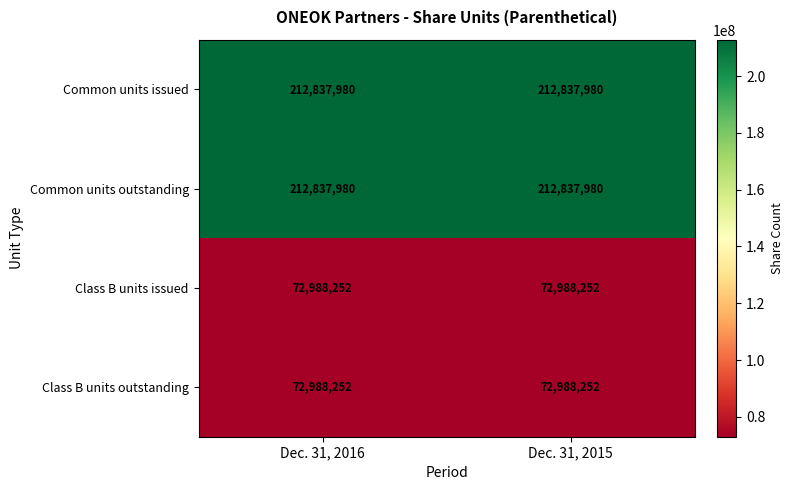

Reading right to left, what are all the values shown in this chart?

Common units issued: Dec. 31, 2015=212837980	Dec. 31, 2016=212837980
Common units outstanding: Dec. 31, 2015=212837980	Dec. 31, 2016=212837980
Class B units issued: Dec. 31, 2015=72988252	Dec. 31, 2016=72988252
Class B units outstanding: Dec. 31, 2015=72988252	Dec. 31, 2016=72988252